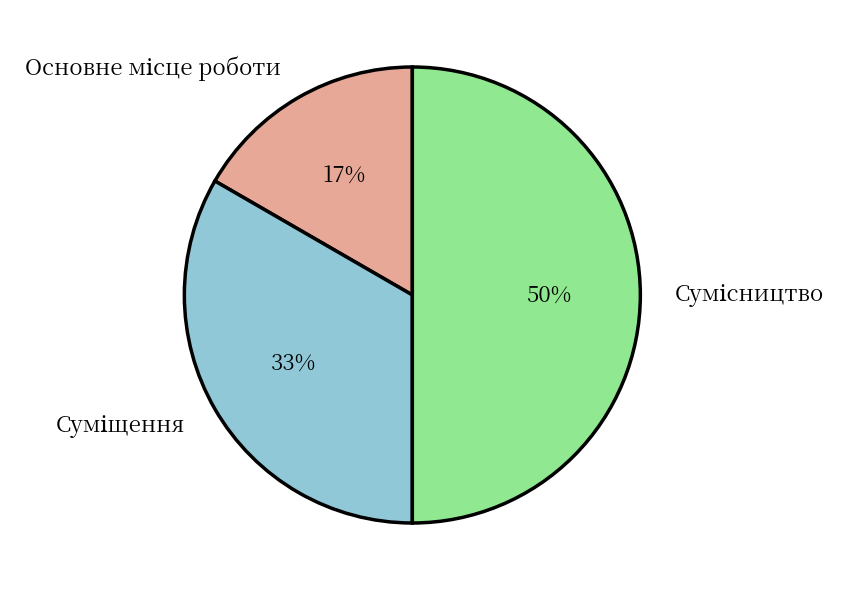

To the nearest percent, what is the difference between the largest and smallest slice percentages?

33%